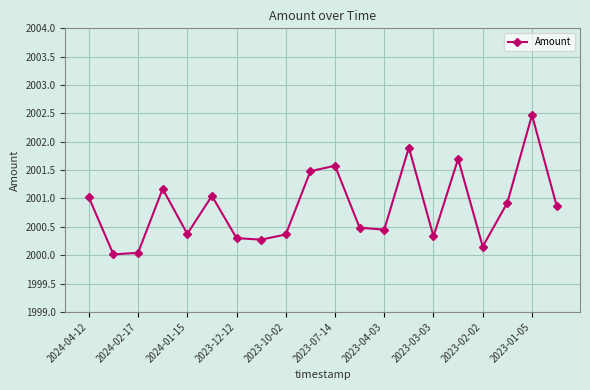

What is the value of the 2nd point from the left?

2000.0